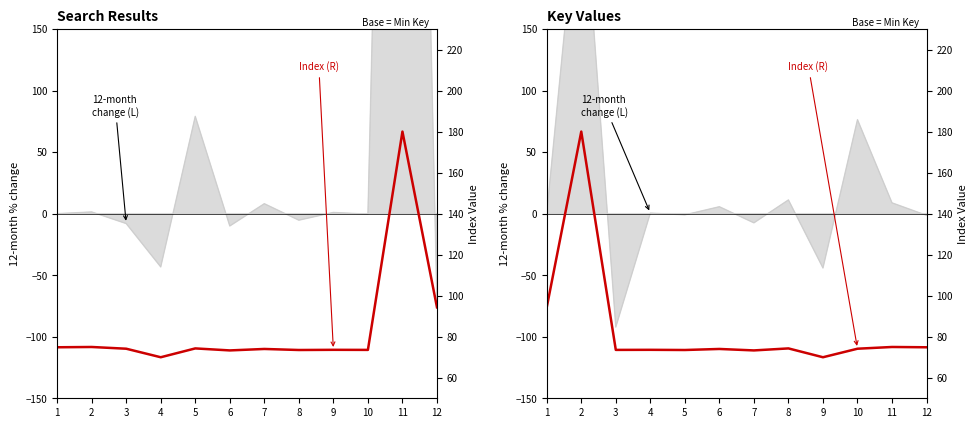

True or false: the data has more than 2 interior local peaks.

True